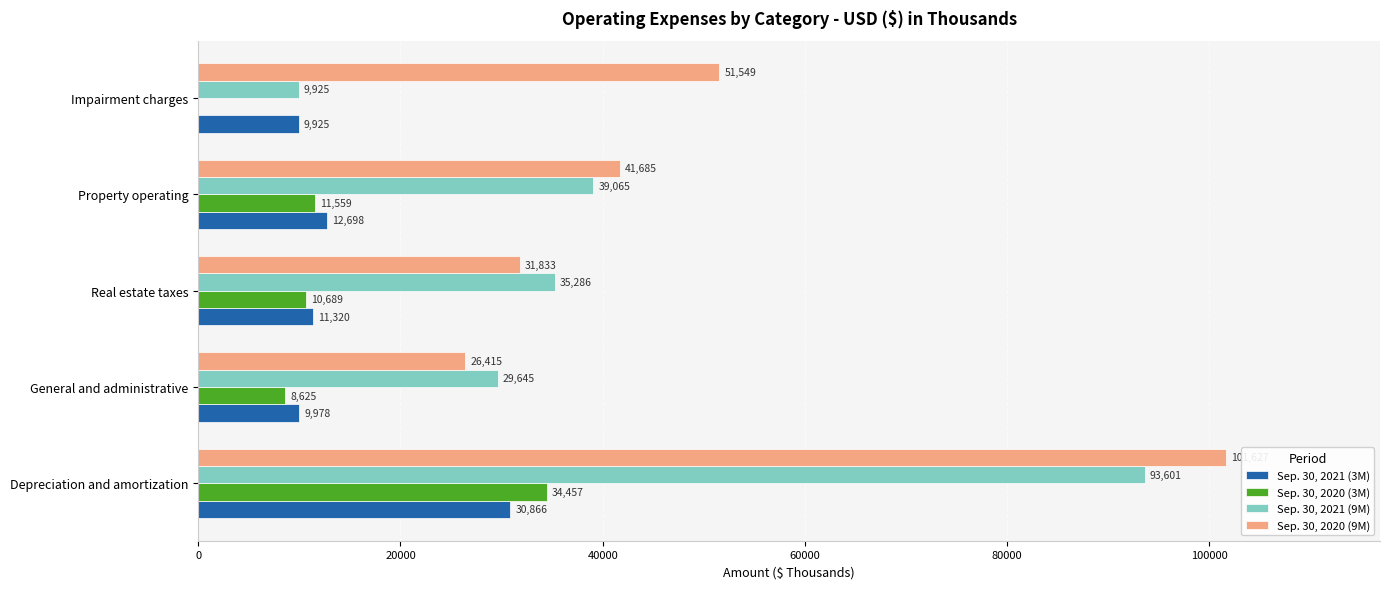

At which category is the sum across all series the highest?

Depreciation and amortization